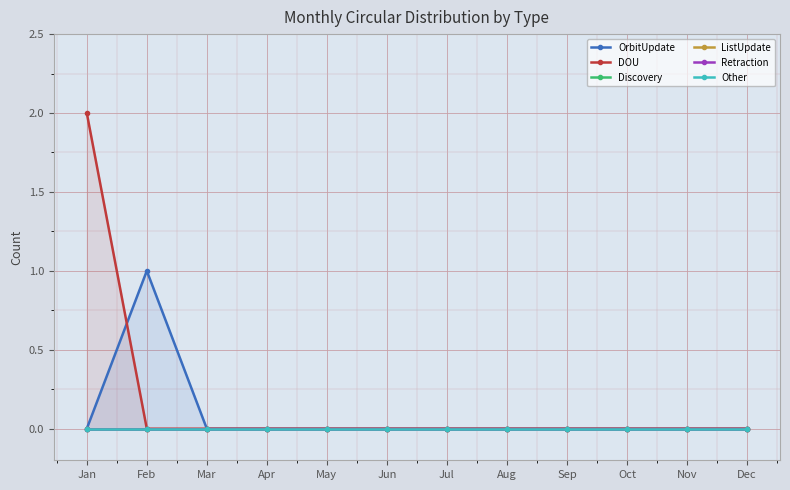

How many values in the OrbitUpdate series exceed 0?

1